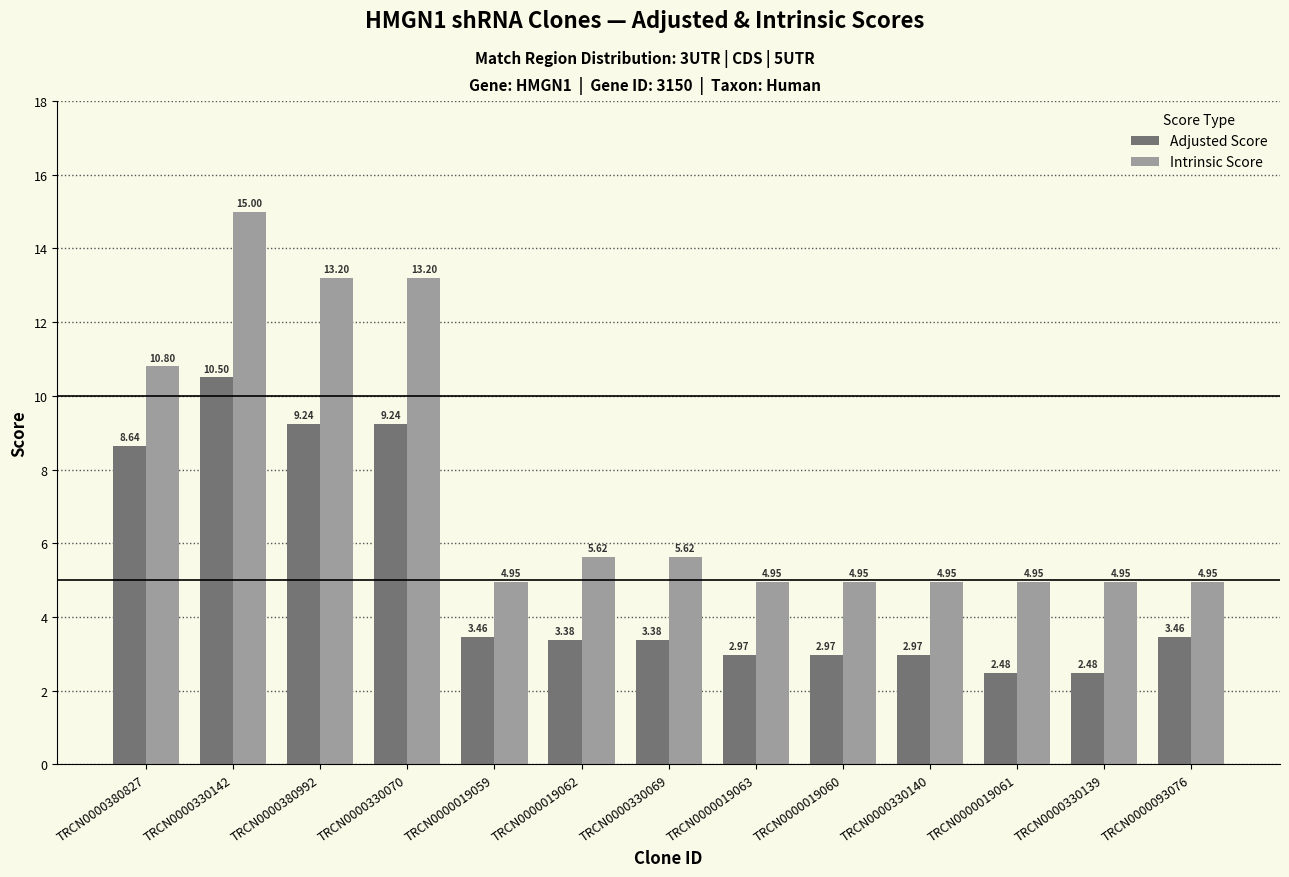

Which series has the largest range (max minus min)?

Intrinsic Score